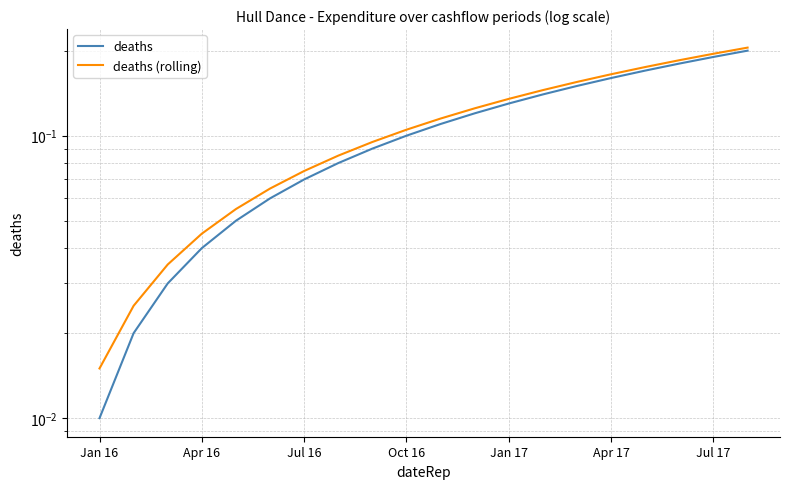

Read the deaths value at Jan 17.

0.1